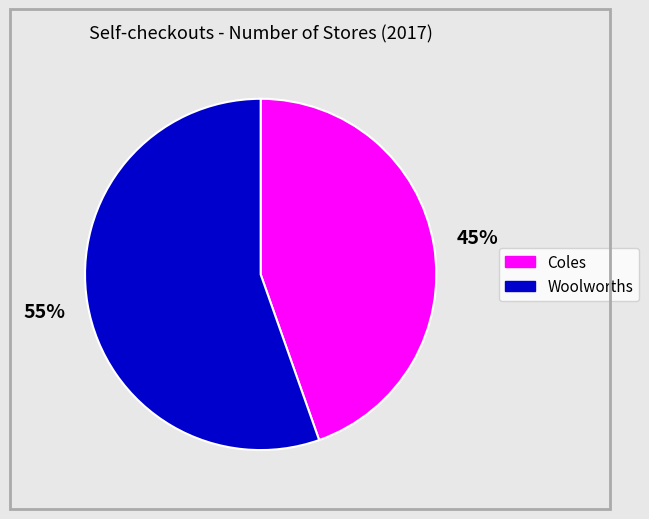

Do Woolworths and Coles together represent more than half of the pie?

Yes